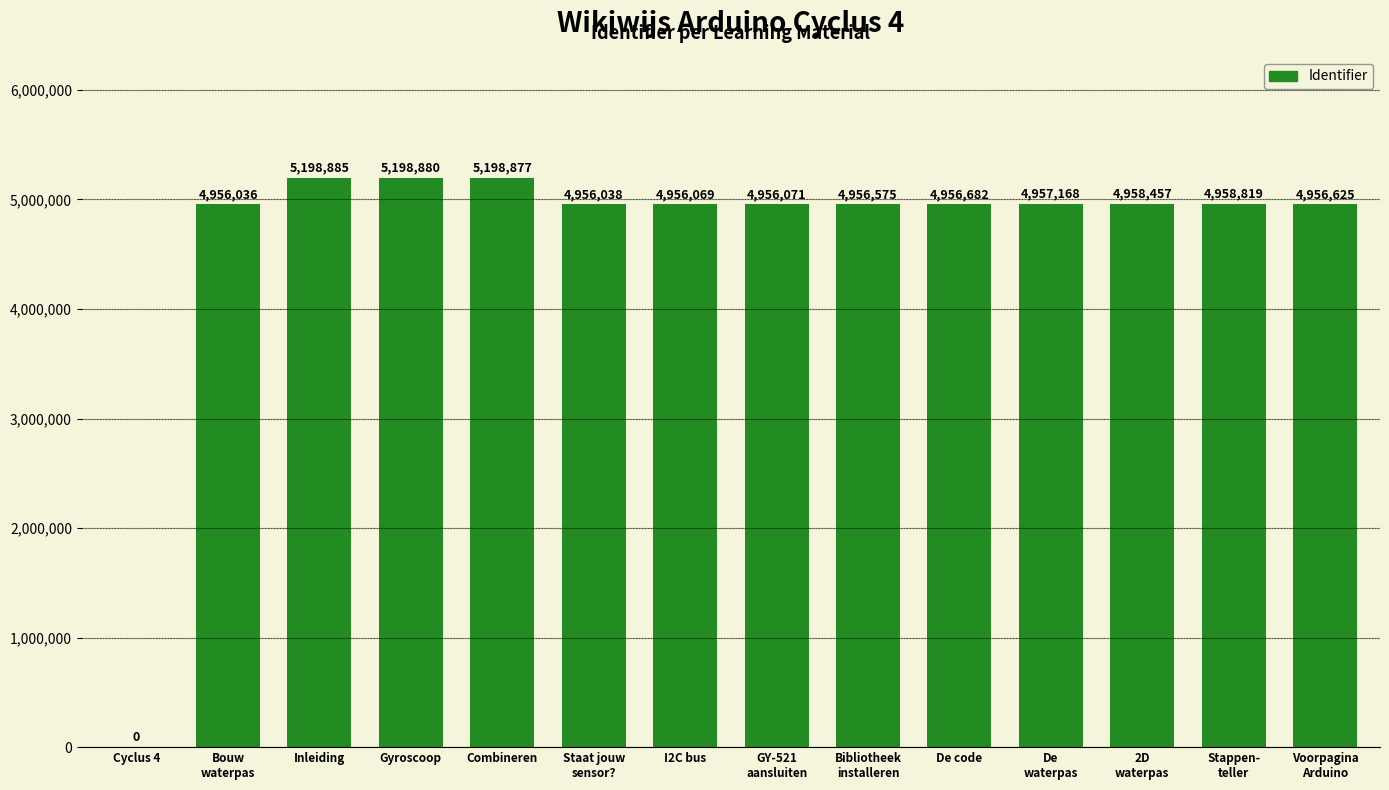

What is the sum of the values at Voorpagina
Arduino and Cyclus 4?

4956625